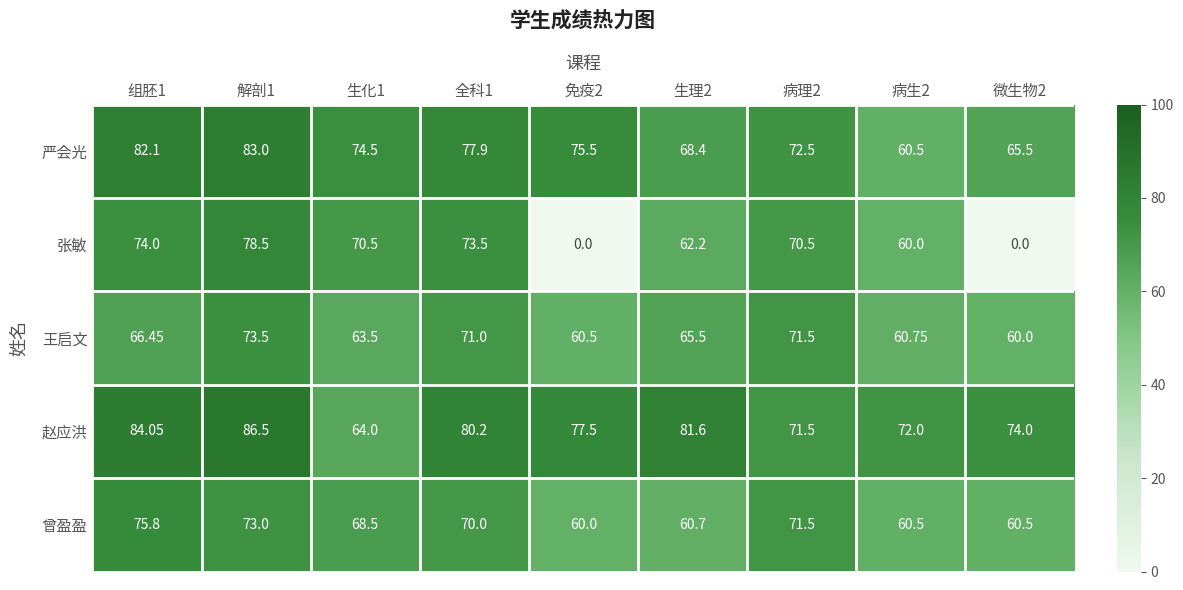

At 解剖1, list the series in order from largest to smallest.

赵应洪, 严会光, 张敏, 王启文, 曾盈盈